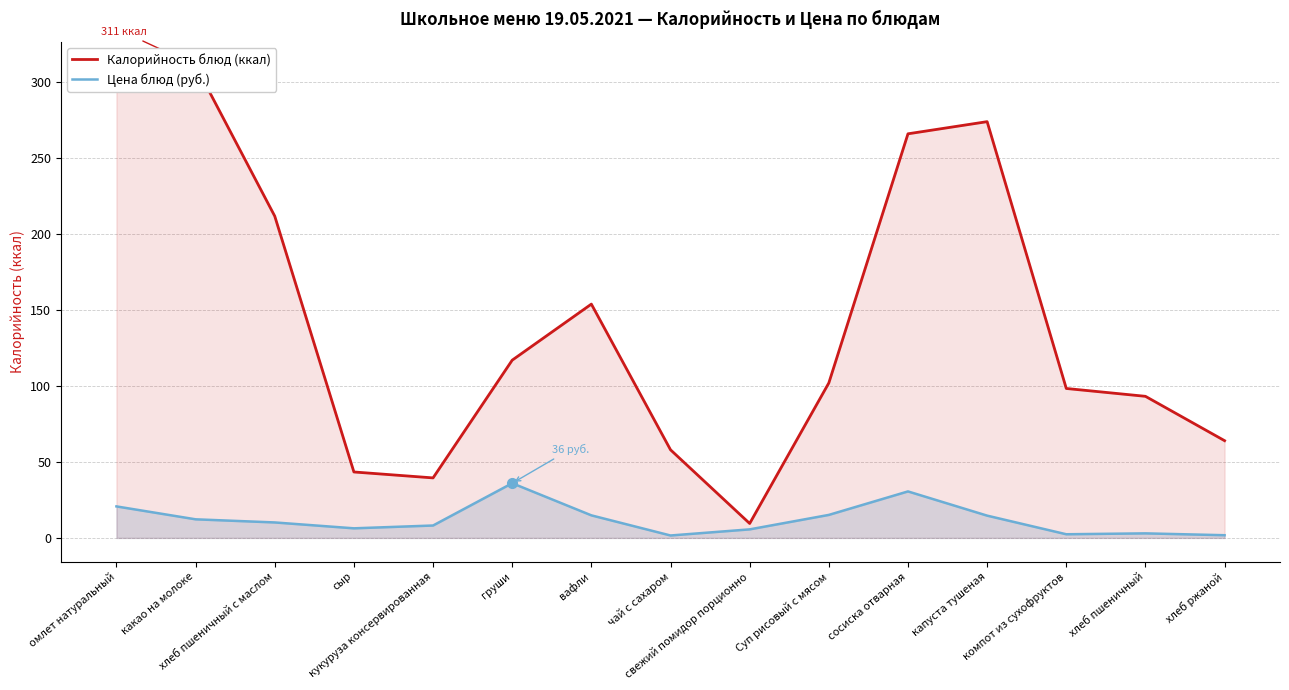

Reading left to right, transcribe all the data shown in this chart.

Калорийность блюд (ккал): 298.5	311.0	211.8	43.4	39.5	117.0	153.9	58.0	9.5	102.0	266.0	274.0	98.4	93.2	64.0
Цена блюд (руб.): 20.7	12.2	10.2	6.3	8.2	36.0	14.8	1.6	5.6	15.1	30.6	14.7	2.4	3.0	1.8